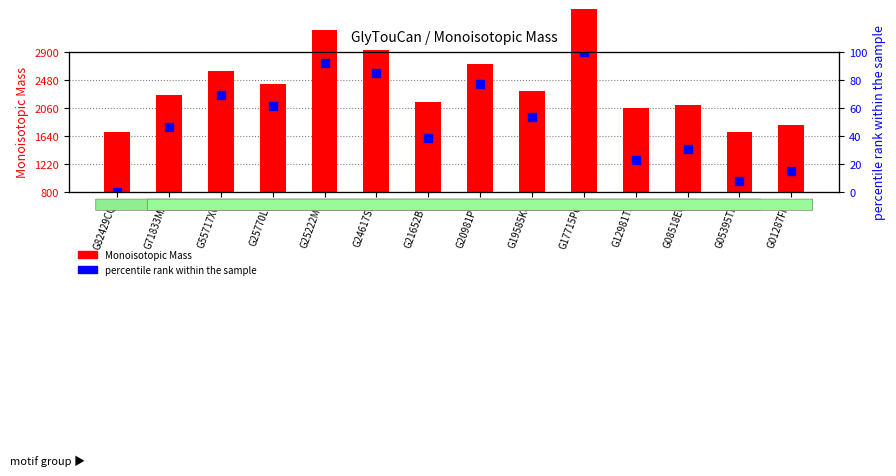

At which category is the sum across all series the highest?

G17715PU